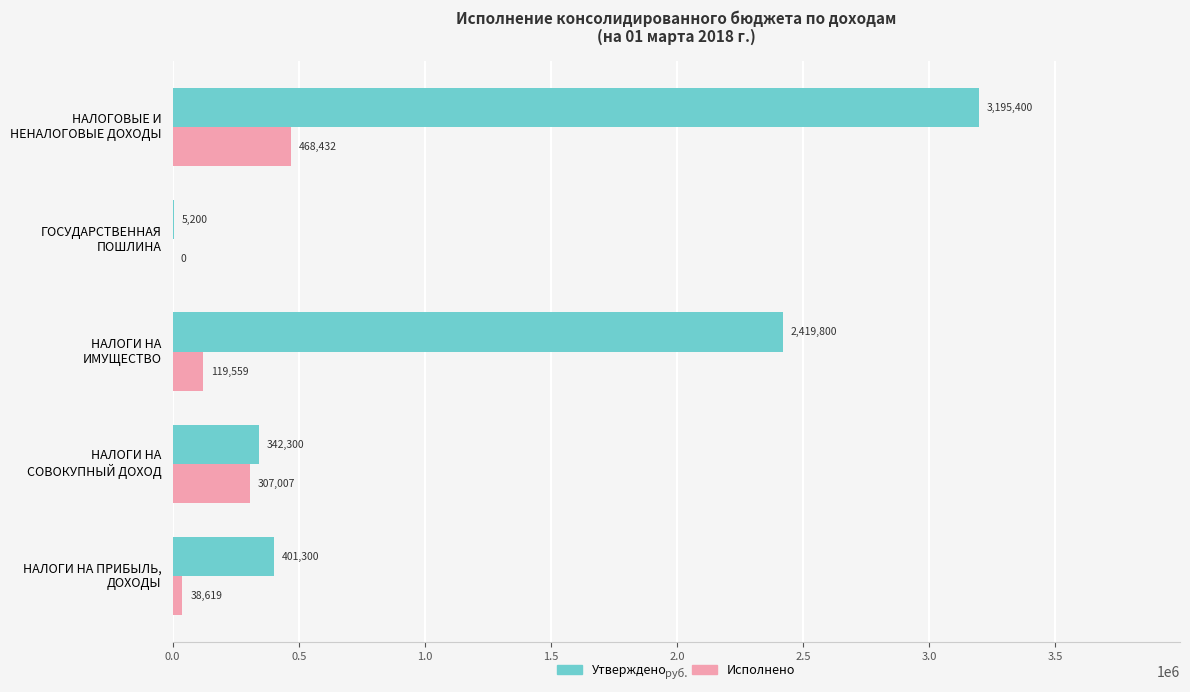

How many series are shown in this chart?

2